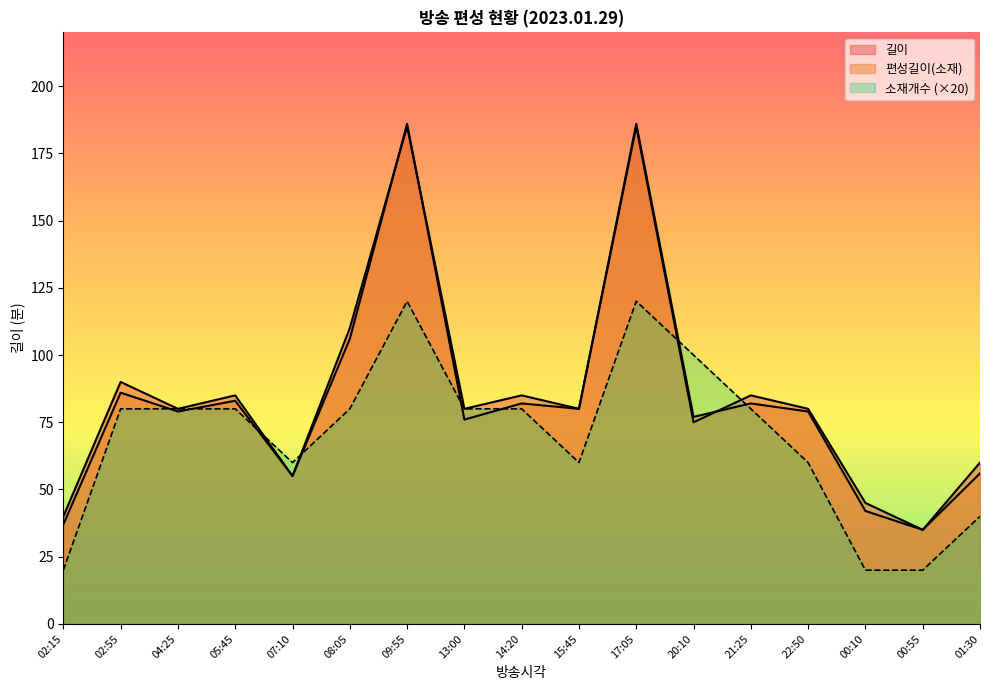

What value does the 편성길이(소재) series have at 01:30?

56